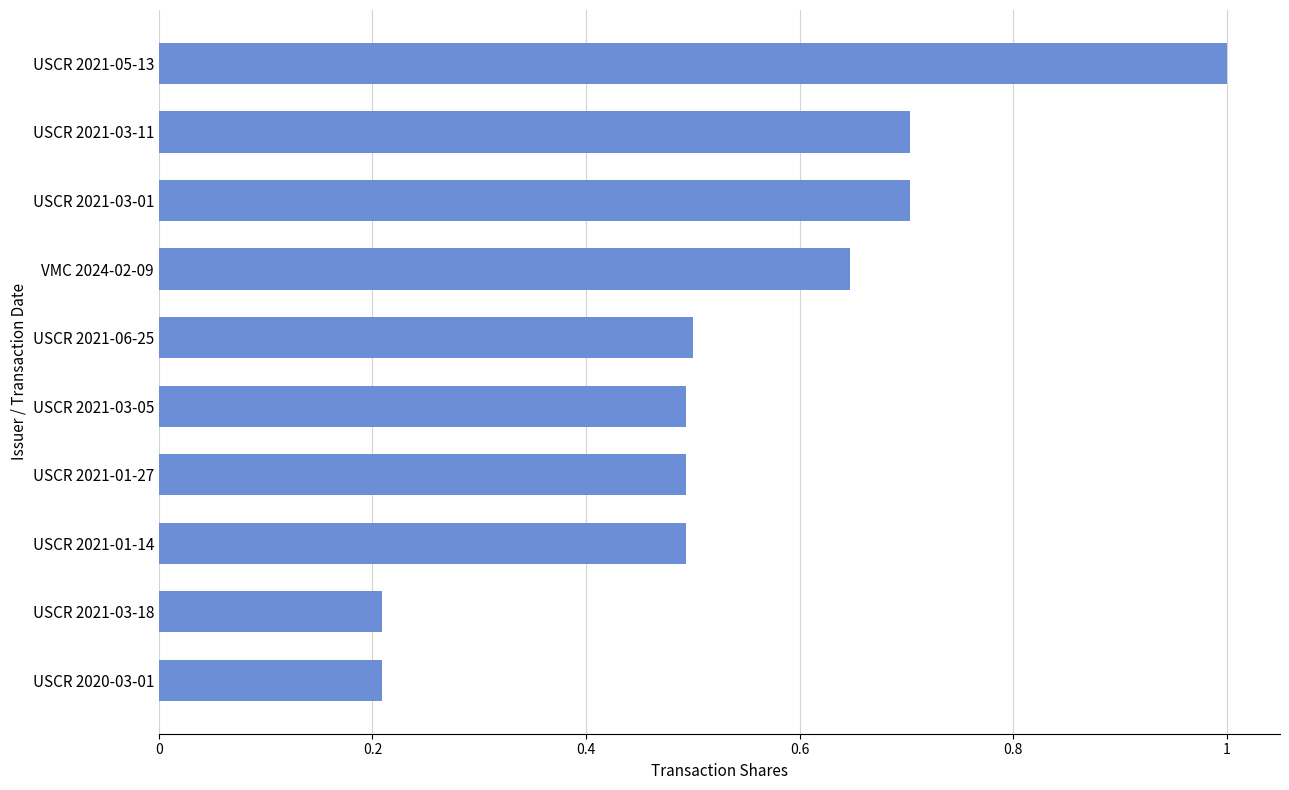

Which has a higher value, USCR 2020-03-01 or VMC 2024-02-09?

VMC 2024-02-09